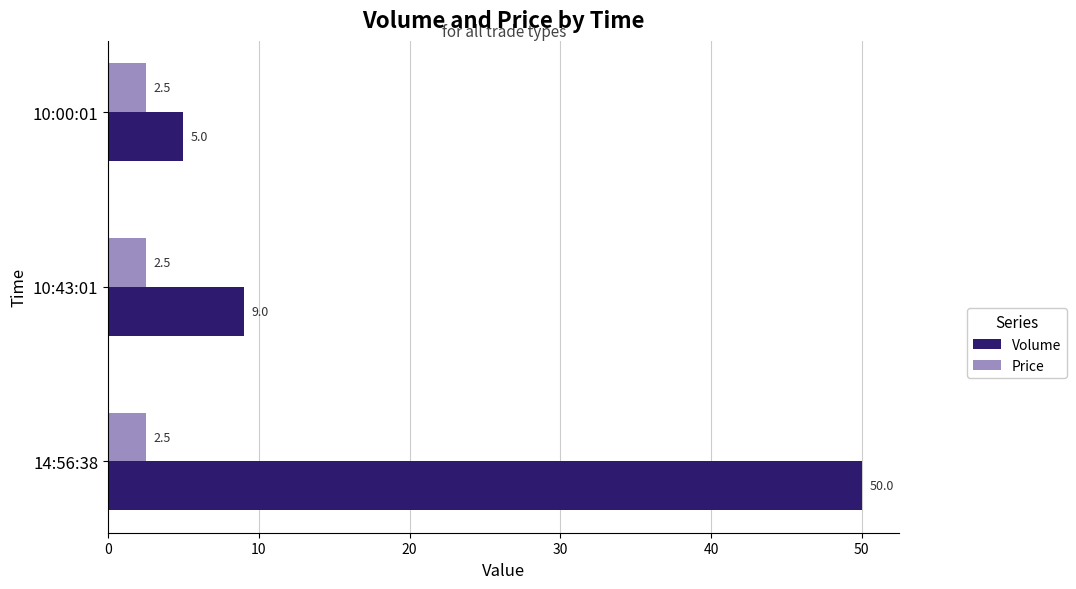

What is the difference between the highest and lowest values at 10:43:01?

6.5